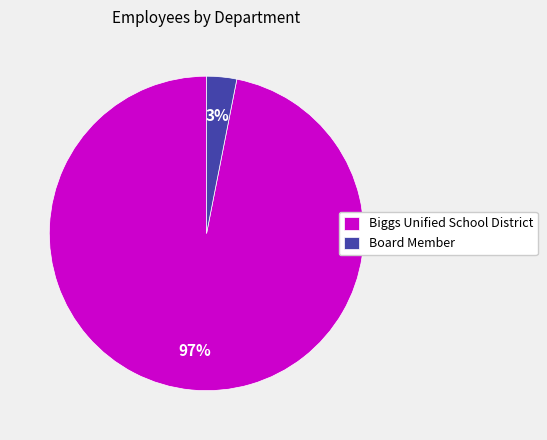

Between Biggs Unified School District and Board Member, which is larger?

Biggs Unified School District